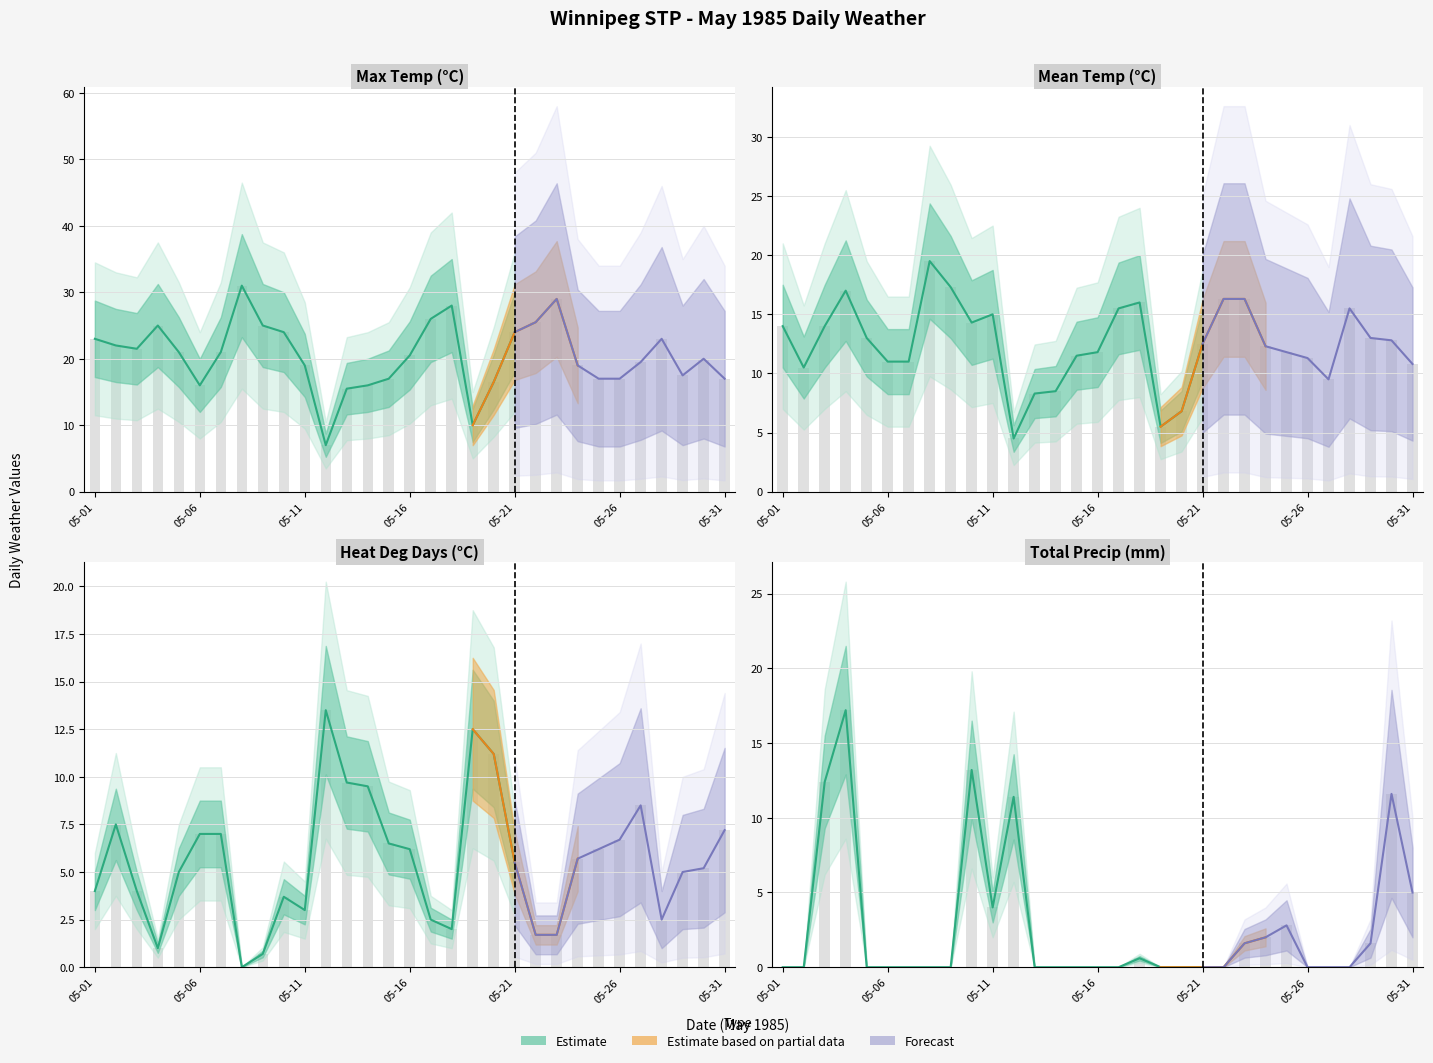

What is the approximate value of Max Temp (C) at 05-23?

29.0